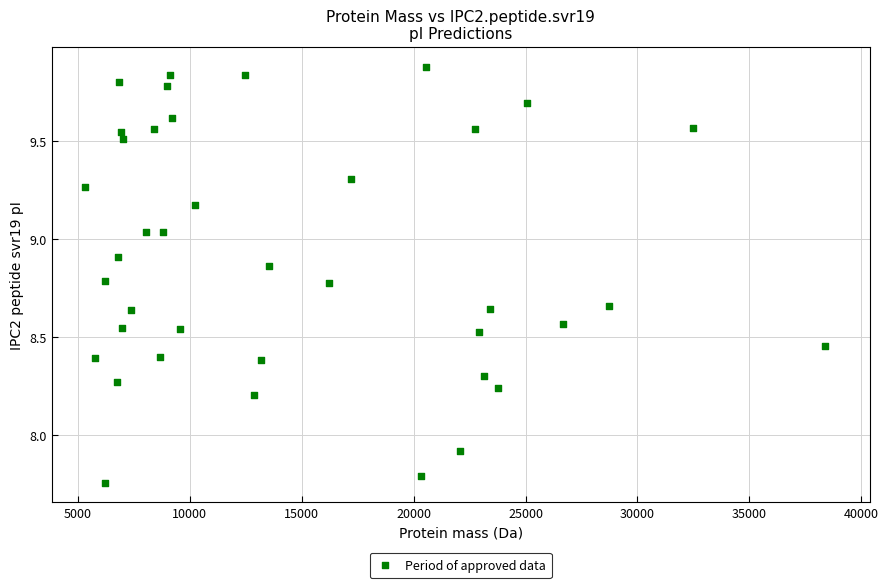

What is the range of Y values (max minus min)?

2.1